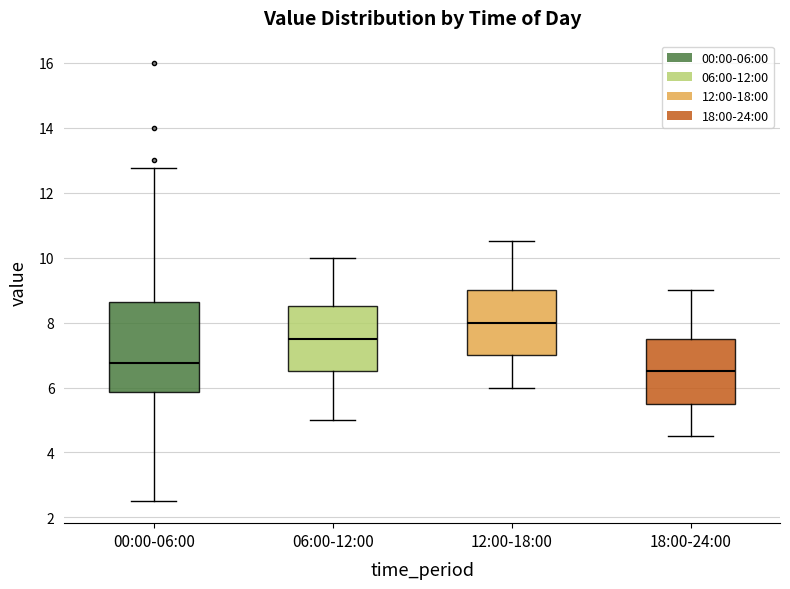

Which box has the lowest median line?

18:00-24:00